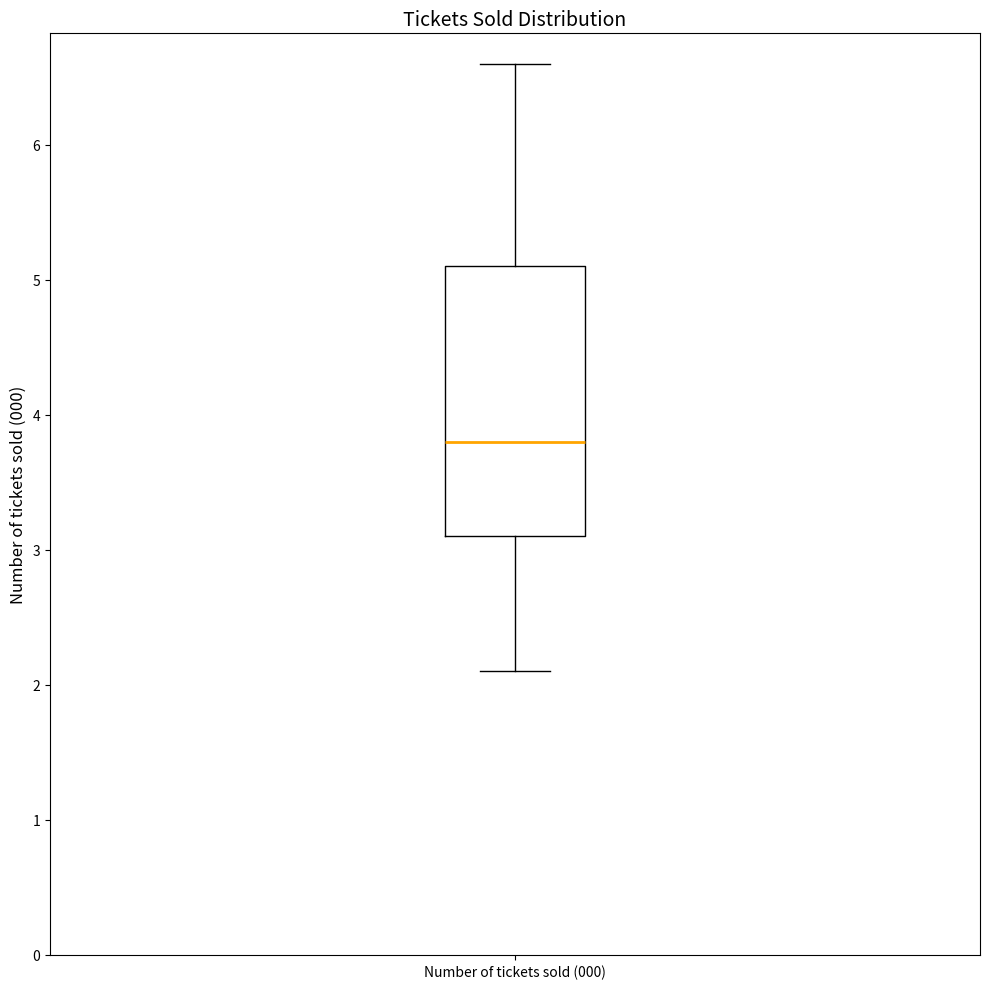

Where does the lower whisker of the box for Number of tickets sold (000) end on the y-axis? The values are not printed on the chart, so give them approximately, as read against the axis.

2.1